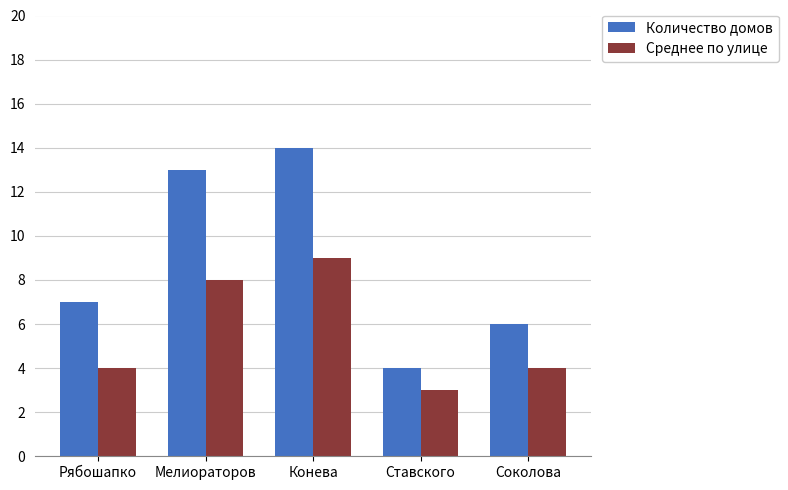

Is the value of Количество домов at Мелиораторов greater than the value of Среднее по улице at Рябошапко?

Yes